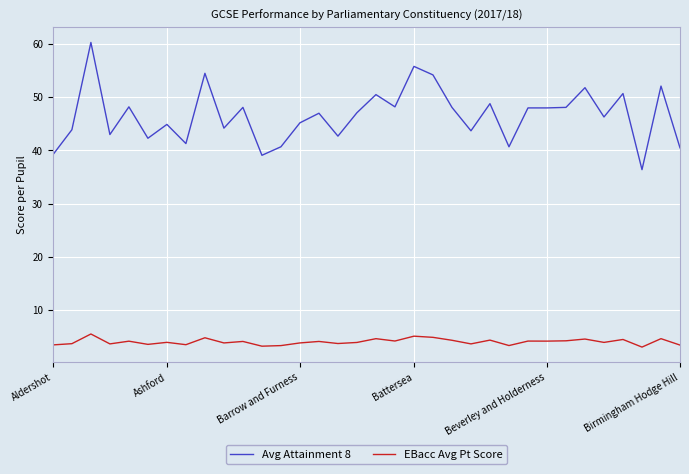

Which series has the widest spread of values?

Avg Attainment 8